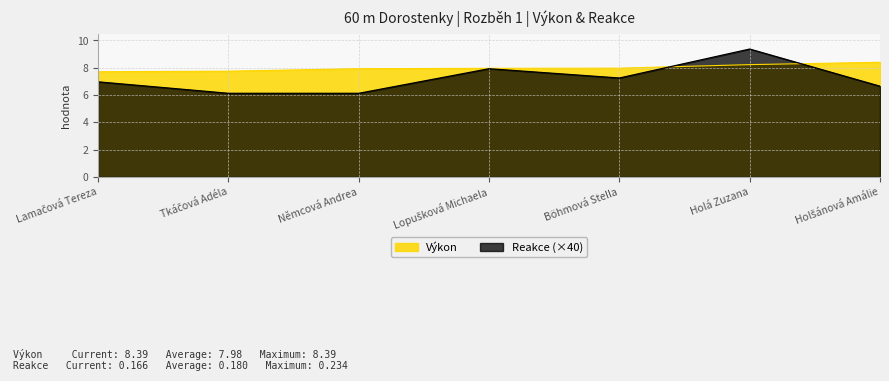

The Reakce series shows 8.9 at Němcová Andrea. True or false?

False